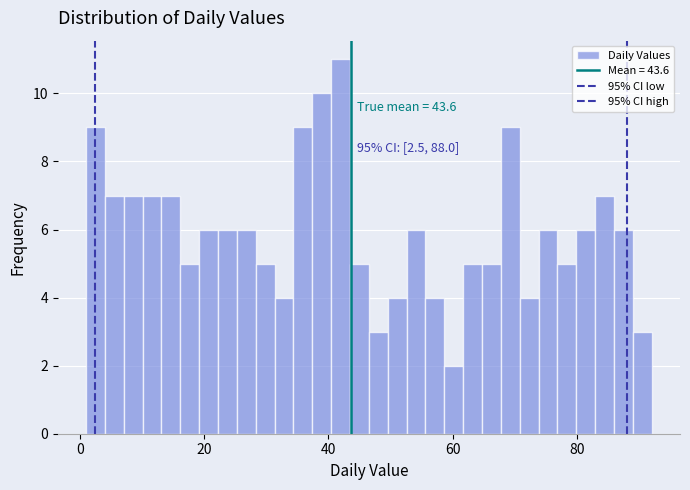

Around what value on the x-axis is the tallest bar? Give the approximate position of its centre, as read against the axis.

42